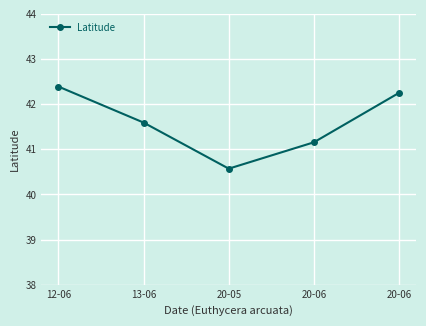

How many data points does each series have?

5